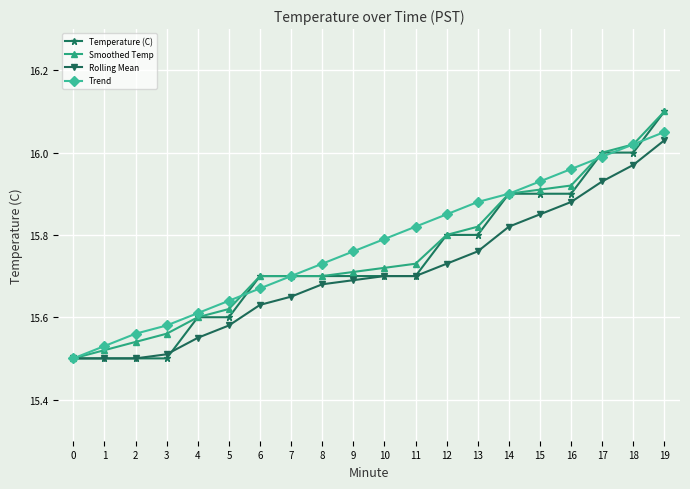

Rank the series at 15 from highest to lowest value.

Trend, Smoothed Temp, Temperature (C), Rolling Mean